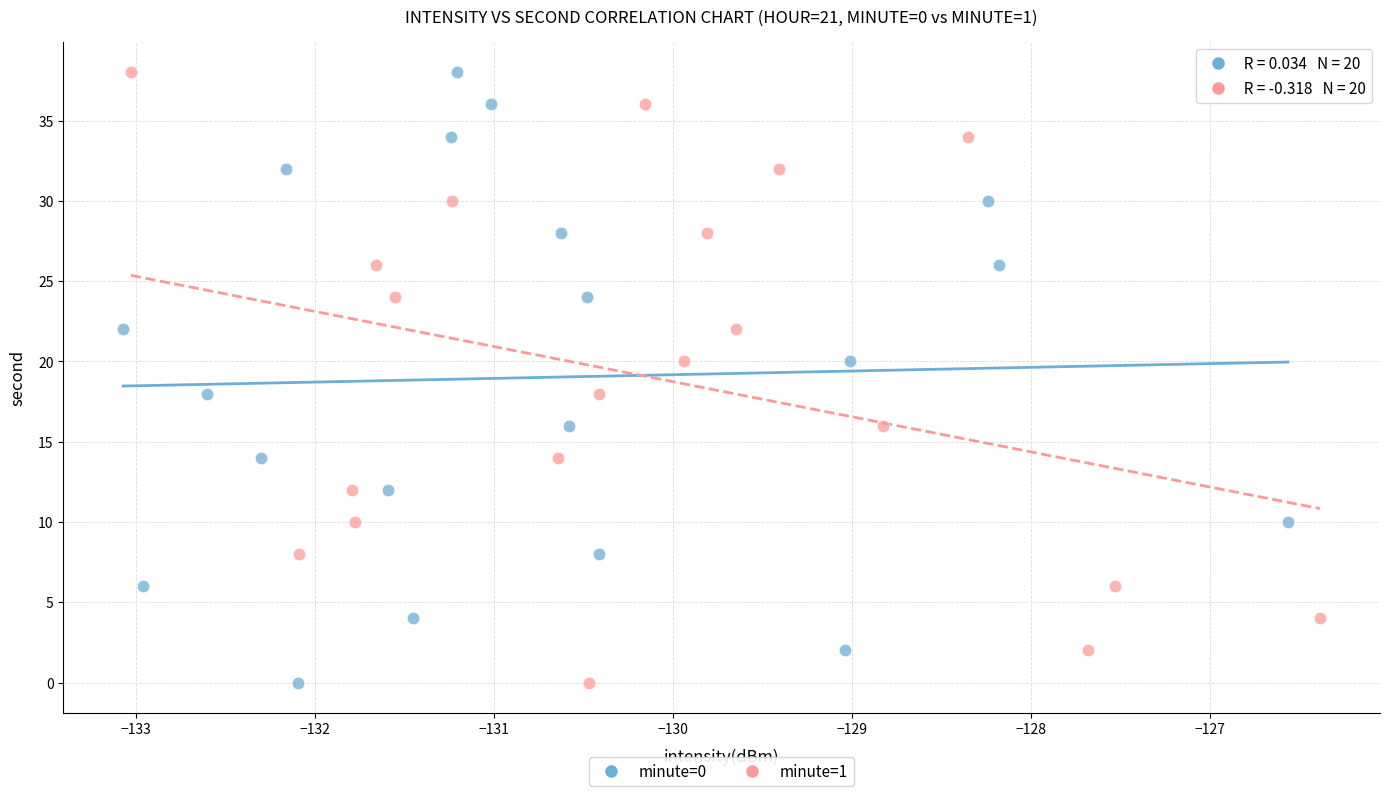

What are all the series names shown in the legend?

minute=0, minute=1